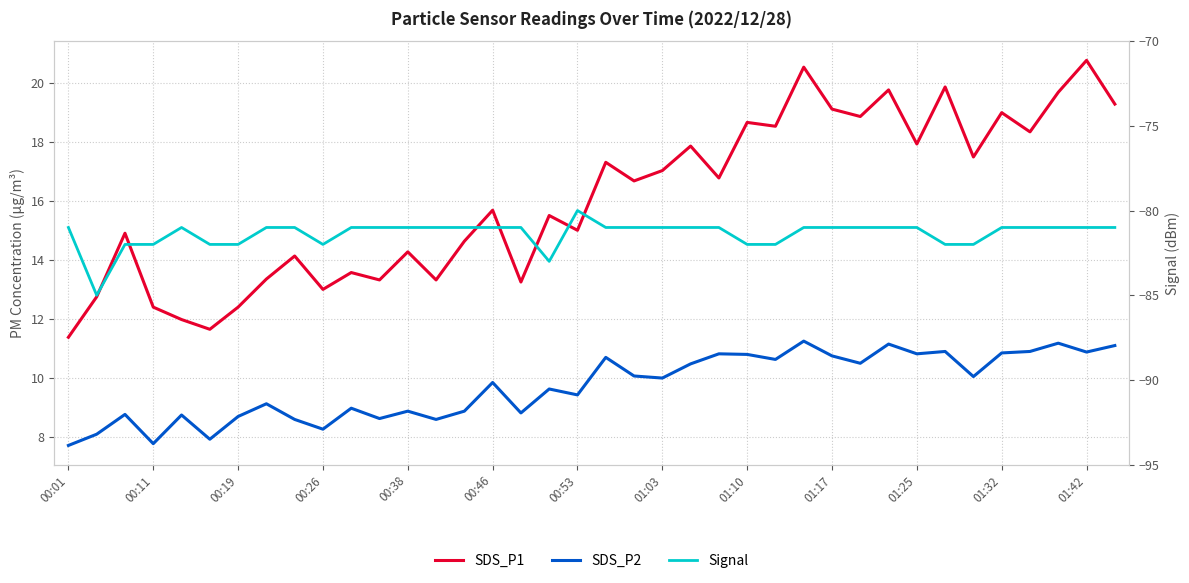

Reading left to right, list all the values displayed in this chart.

SDS_P1: 11.4	12.8	14.9	12.4	12.0	11.7	12.4	13.3	14.1	13.0	13.6	13.3	14.3	13.3	14.6	15.7	13.2	15.5	15.0	17.3	16.7	17.0	17.9	16.8	18.6	18.5	20.5	19.1	18.9	19.8	17.9	19.9	17.5	19.0	18.3	19.7	20.8	19.3
SDS_P2: 7.7	8.1	8.8	7.8	8.8	7.9	8.7	9.1	8.6	8.3	9.0	8.6	8.9	8.6	8.9	9.8	8.8	9.6	9.4	10.7	10.1	10.0	10.5	10.8	10.8	10.6	11.2	10.8	10.5	11.2	10.8	10.9	10.1	10.8	10.9	11.2	10.9	11.1
Signal: -81.0	-85.0	-82.0	-82.0	-81.0	-82.0	-82.0	-81.0	-81.0	-82.0	-81.0	-81.0	-81.0	-81.0	-81.0	-81.0	-81.0	-83.0	-80.0	-81.0	-81.0	-81.0	-81.0	-81.0	-82.0	-82.0	-81.0	-81.0	-81.0	-81.0	-81.0	-82.0	-82.0	-81.0	-81.0	-81.0	-81.0	-81.0